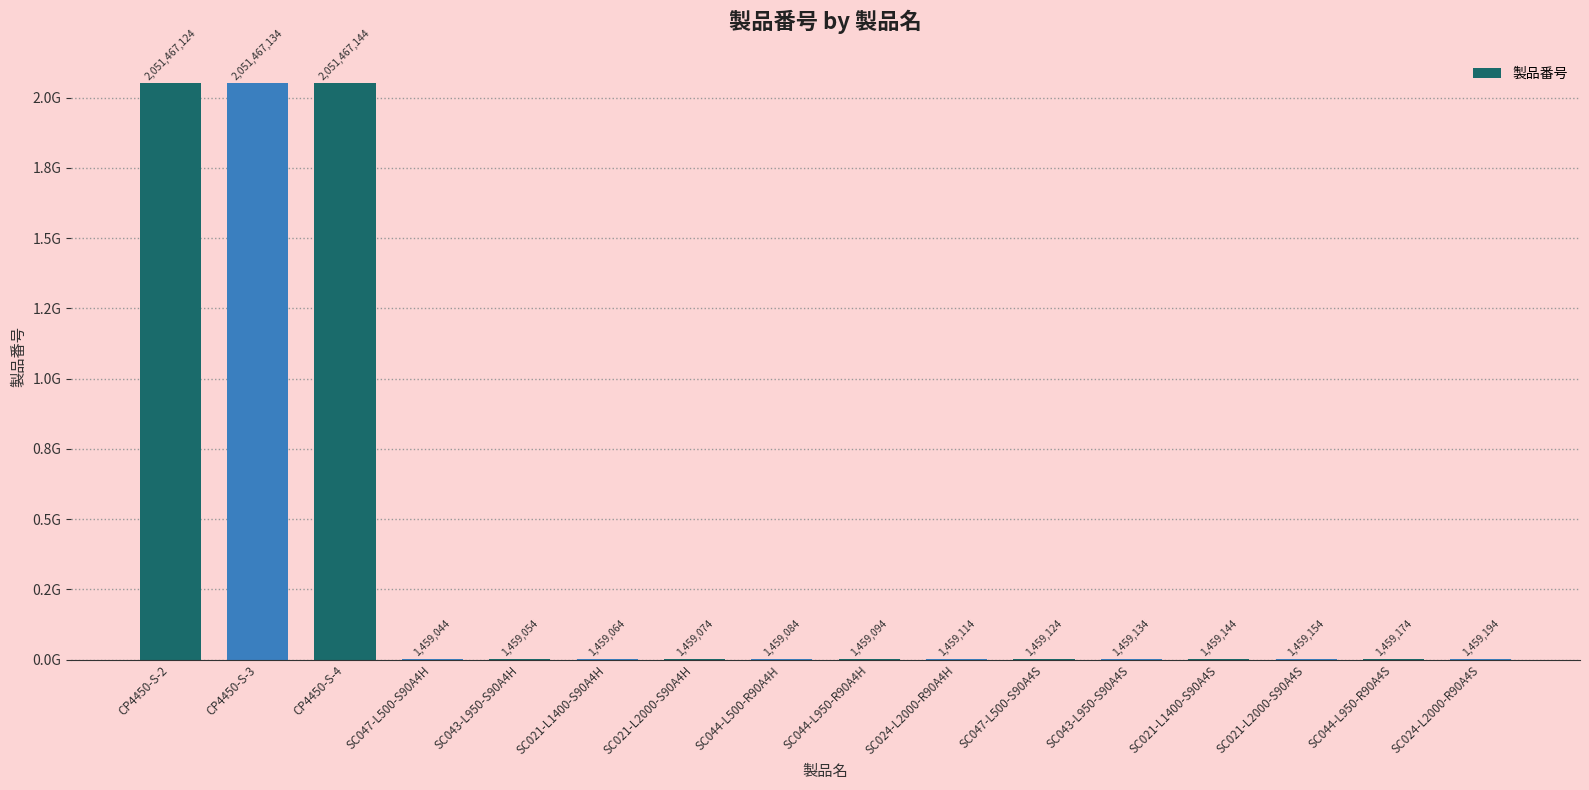

What position from the right is SC047-L500-S90A4S?

6